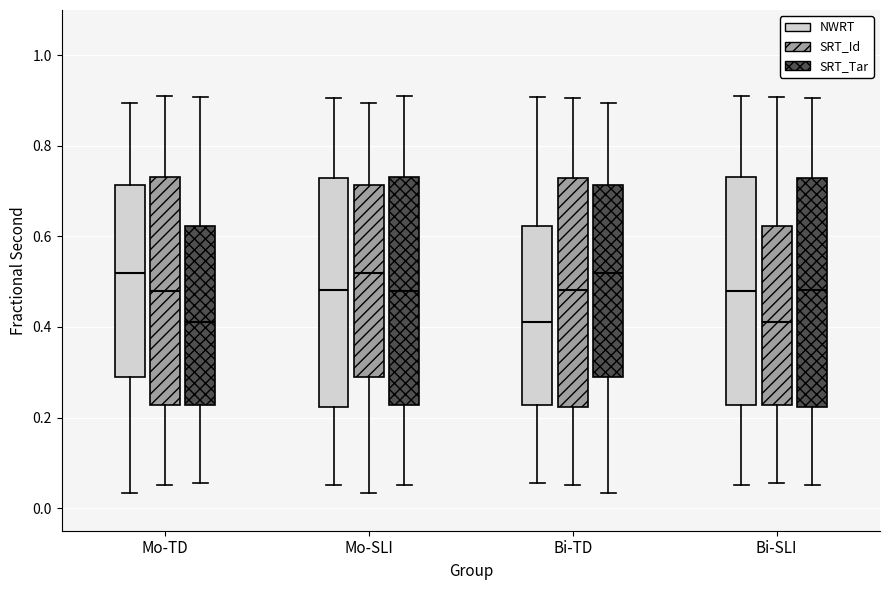

Where is the upper edge of the box for Mo-TD (SRT_Id) on the y-axis? The values are not printed on the chart, so give them approximately, as read against the axis.

0.74